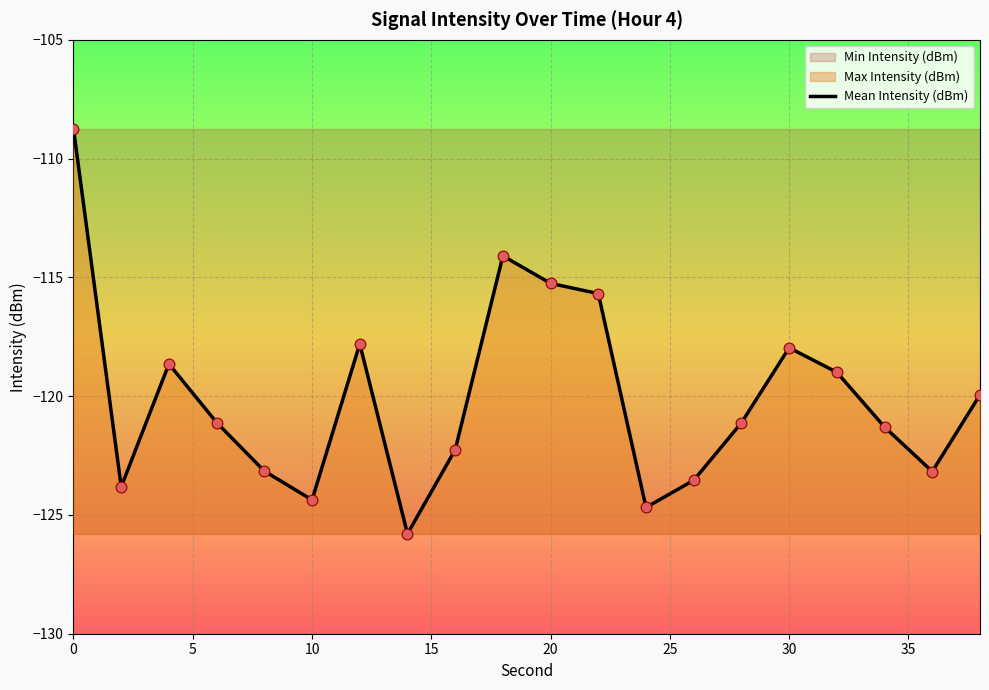

The Mean Intensity (dBm) series shows -124.4 at 10. True or false?

True